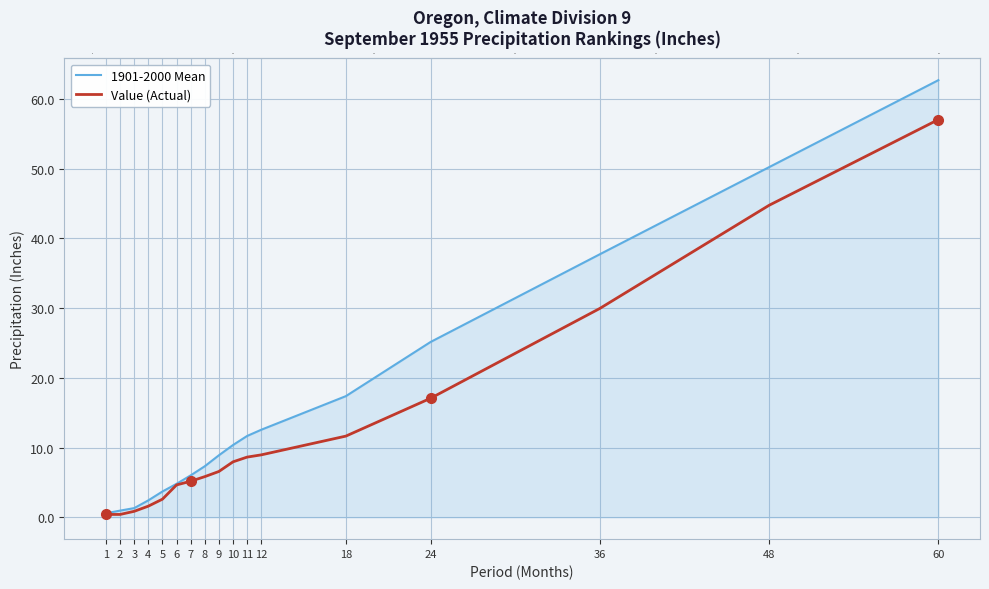

The value of 1901-2000 Mean at 11 is 11.7. True or false?

True